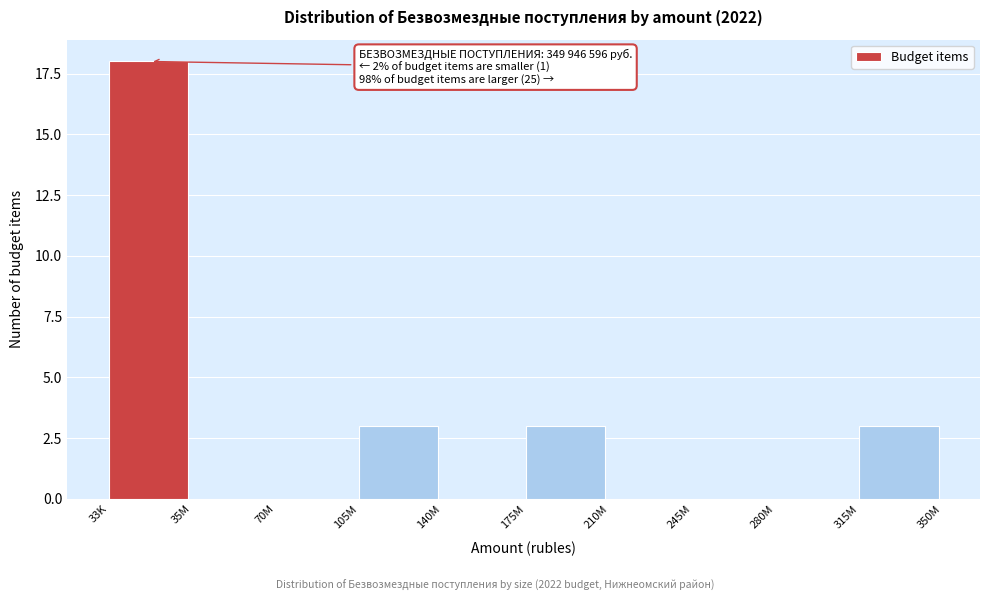

Reading left to right, extract all data points from this chart.

33K=18	35M=0	70M=0	105M=3	140M=0	175M=3	210M=0	245M=0	280M=0	315M=3